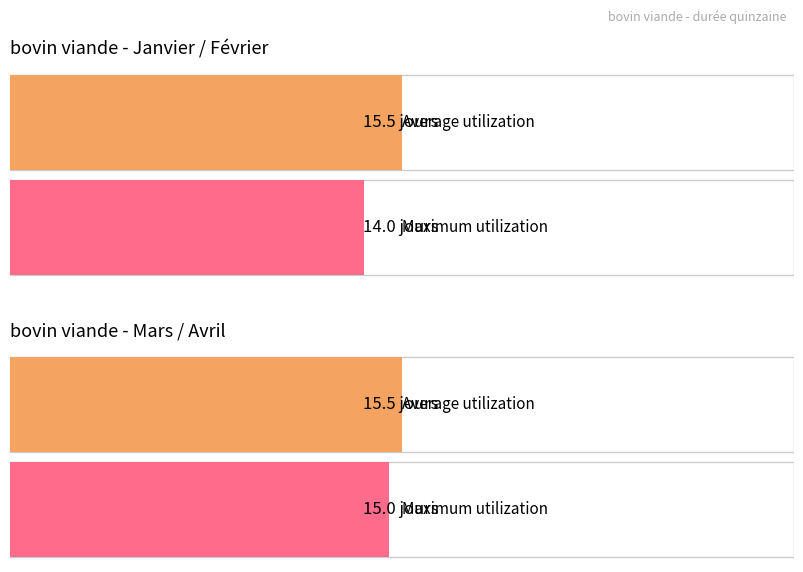

Count the number of data series in this chart.

2